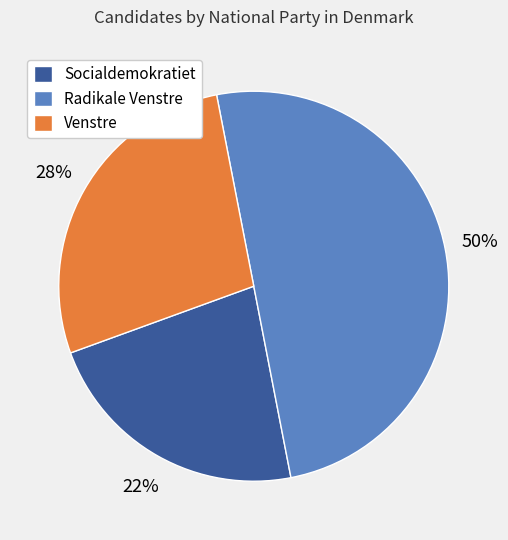

Does Socialdemokratiet account for over 50% of the chart?

No